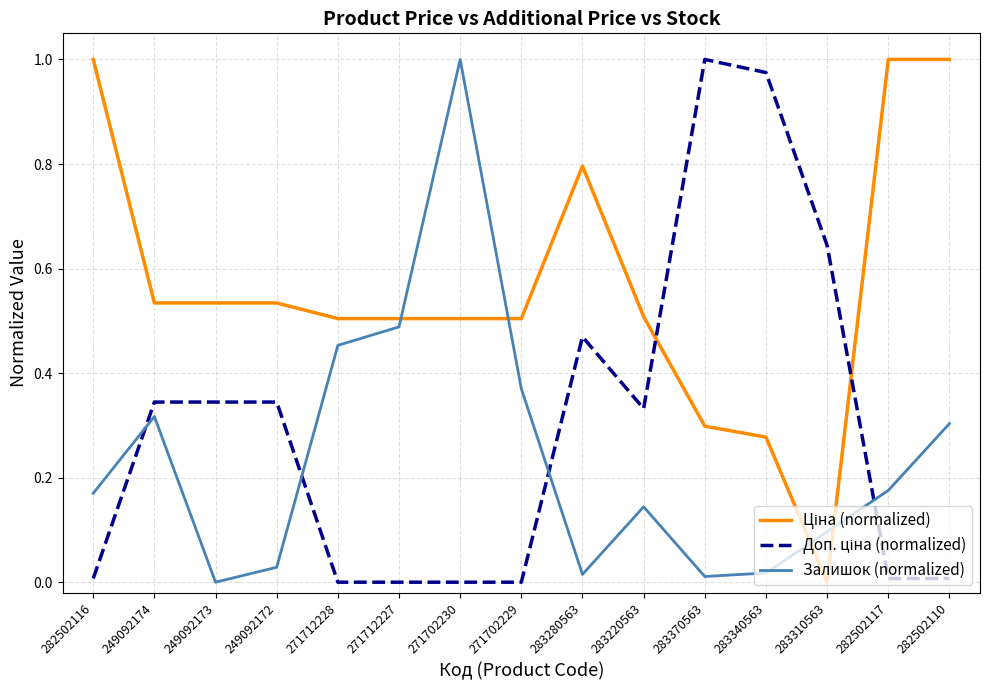

What position from the left is 271702230?

7